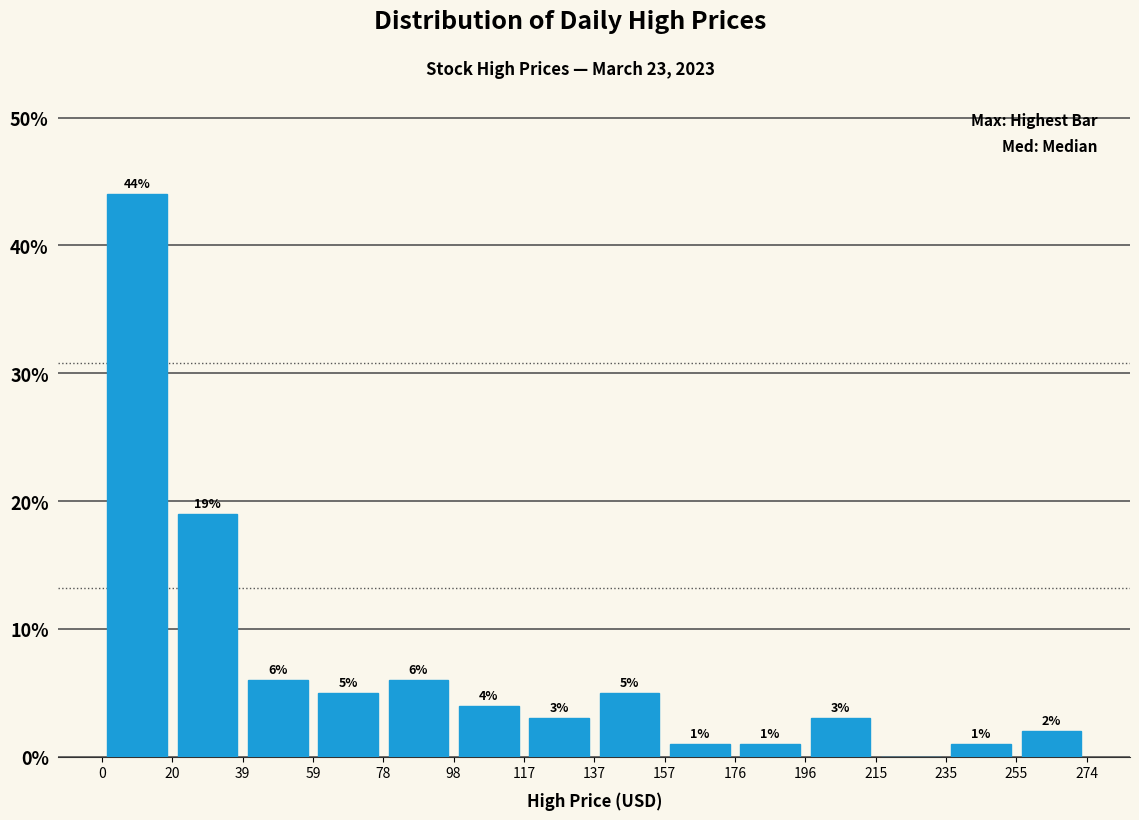

Which range on the x-axis has the tallest bar?

0 to 20